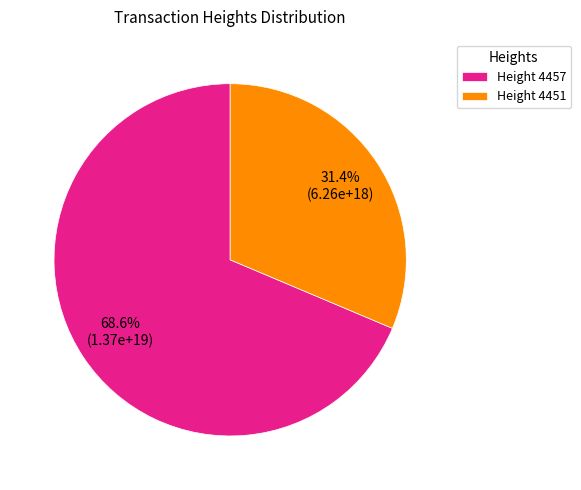

Count the number of slices in the pie.

2